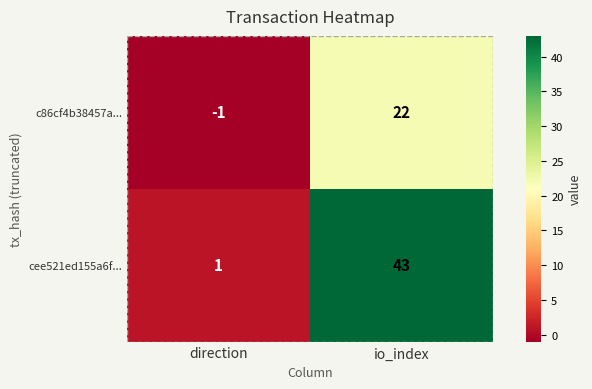

Rank the series by their average value, from lowest to highest.

c86cf4b38457a..., cee521ed155a6f...